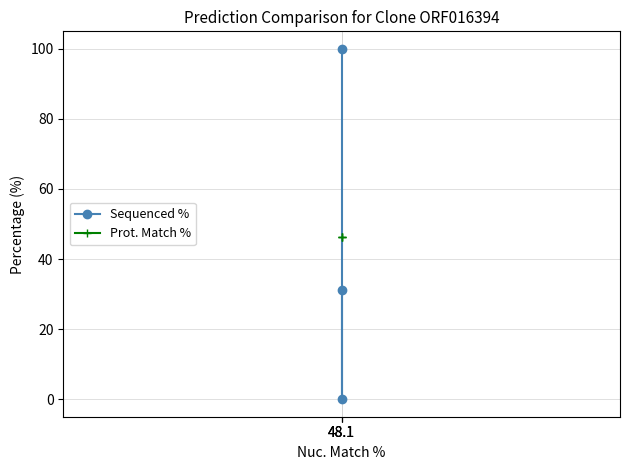

Reading left to right, what are all the values shown in this chart?

Sequenced %: 100.0	0.0	31.3
Prot. Match %: 46.2	46.2	46.2